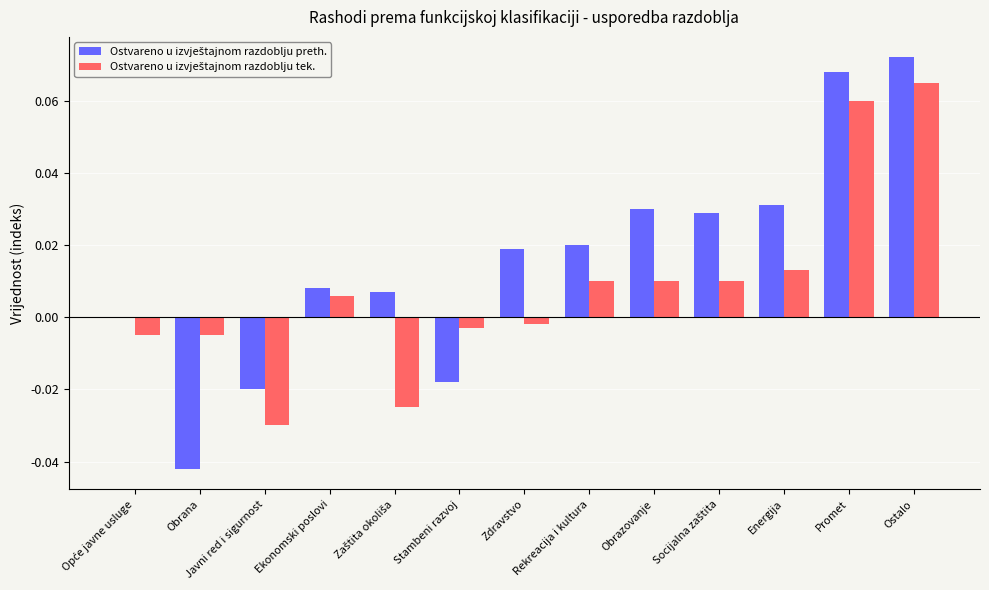

Which category has the highest value across all series?

Ostalo